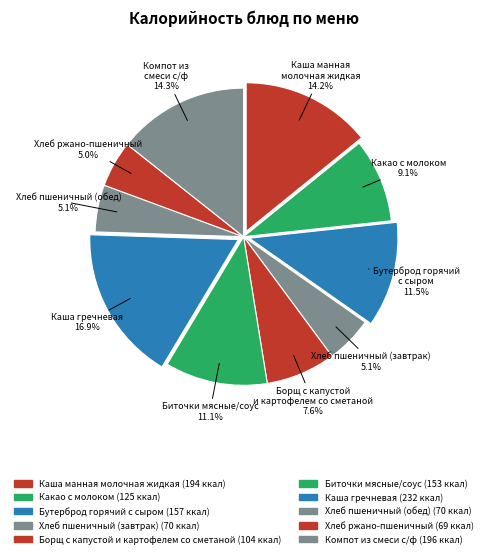

Count the number of slices in the pie.

10